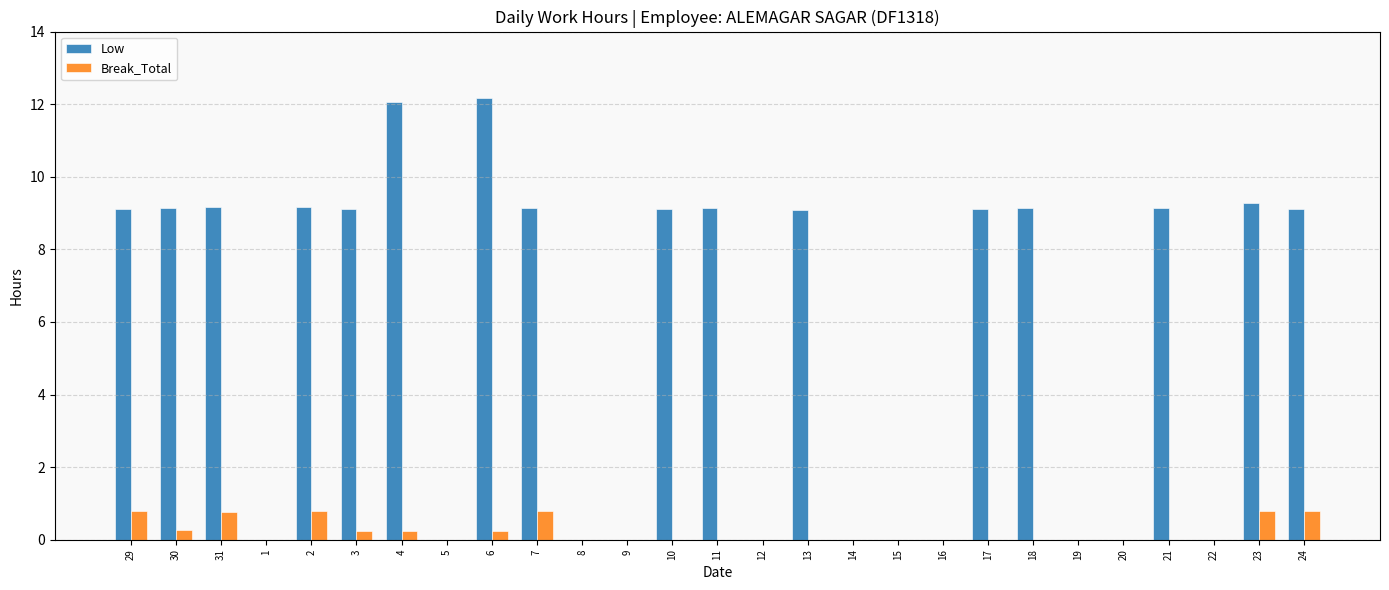

The Low series shows 9.1 at 21. True or false?

True